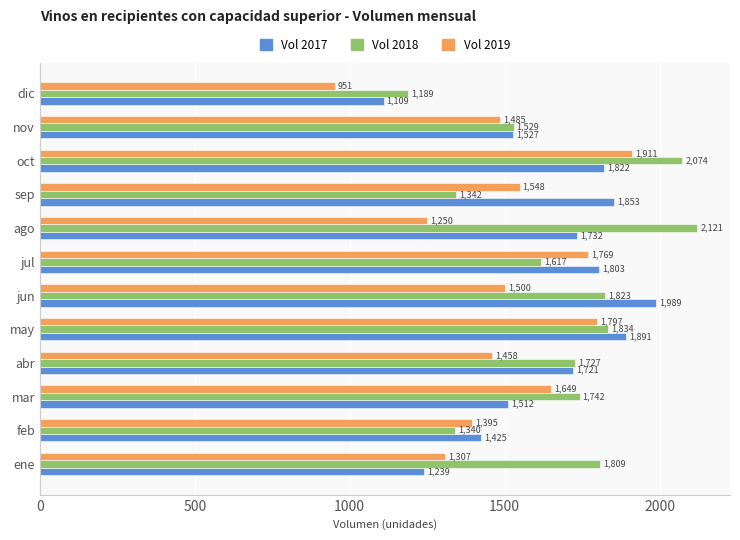

What is the approximate value of Vol 2018 at oct?

2073.6